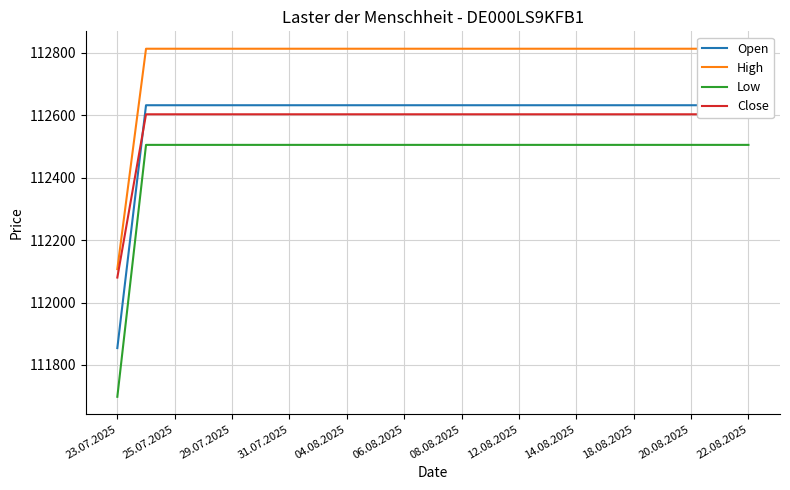

True or false: Close and High intersect in this chart.

False